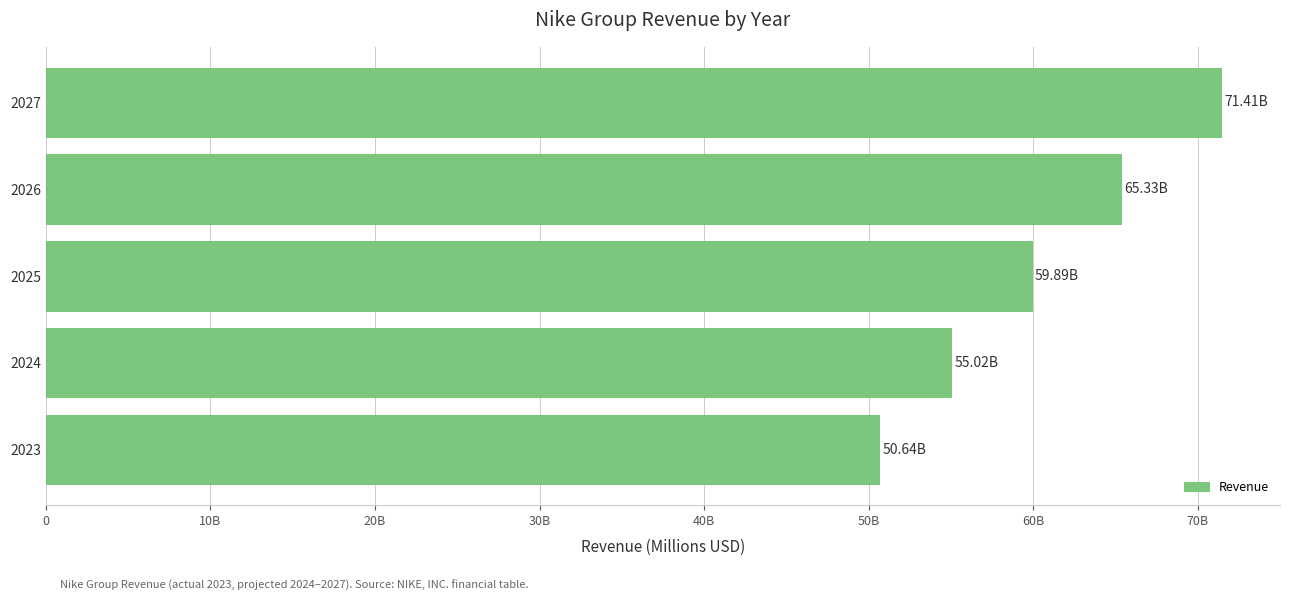

Does the chart contain any negative values?

No